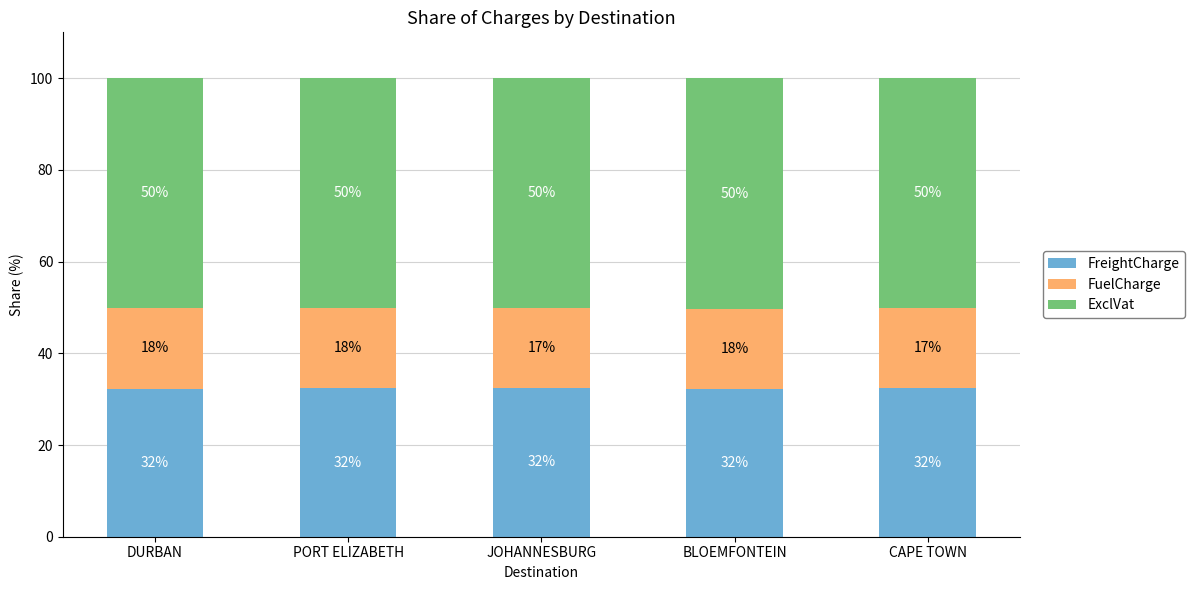

What is the value of the FreightCharge bar at the 3rd from the left?

32.4